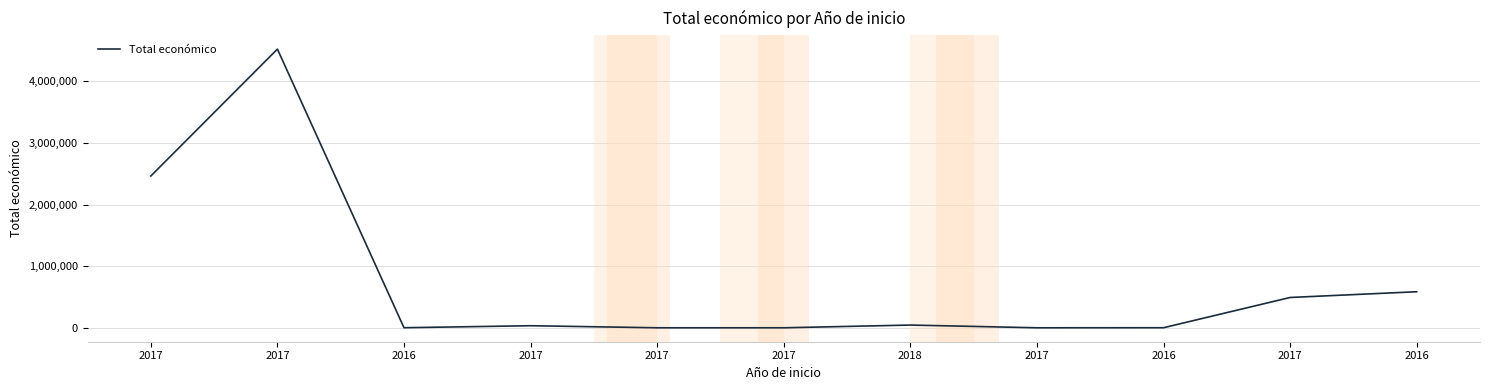

Reading right to left, list all the values displayed in this chart.

589119	496144	6000	5000	49300	5000	5000	38426	6000	4520649	2464572